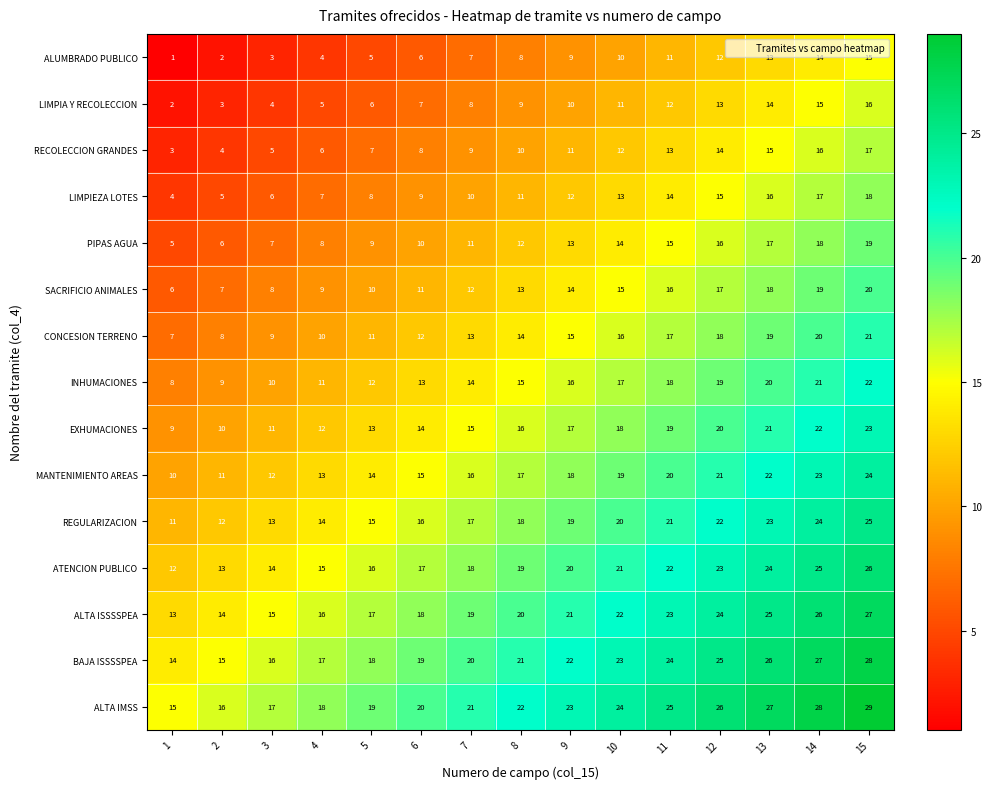

What is the maximum value shown in the chart?

29